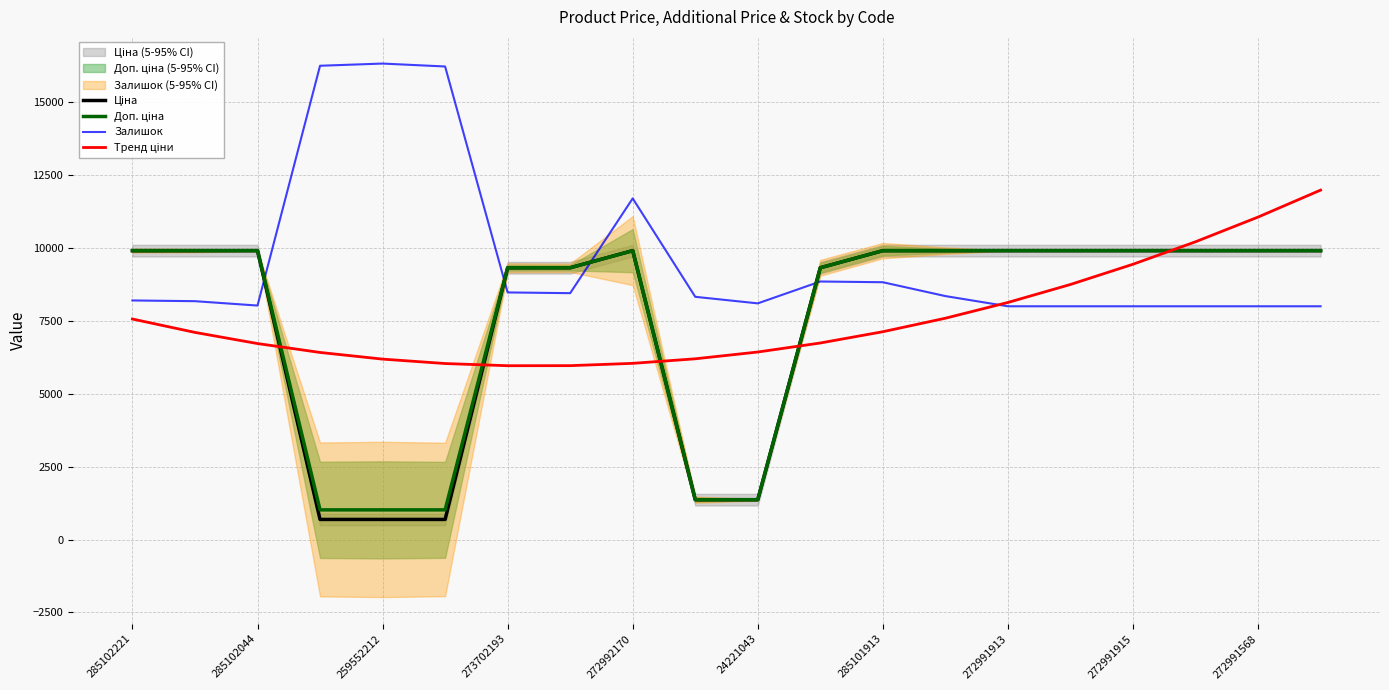

What is the value of the Ціна point at the 11th from the left?

1366.3